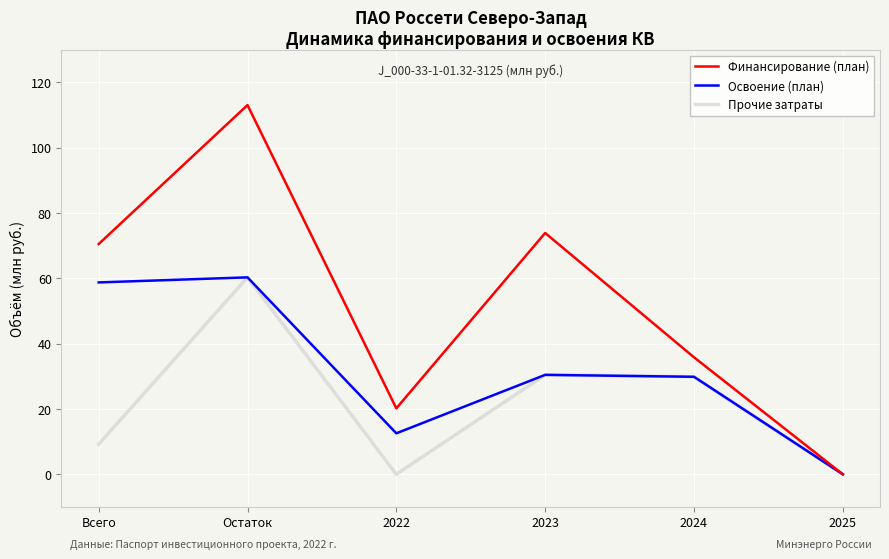

Which series has the largest total across all categories?

Финансирование (план)